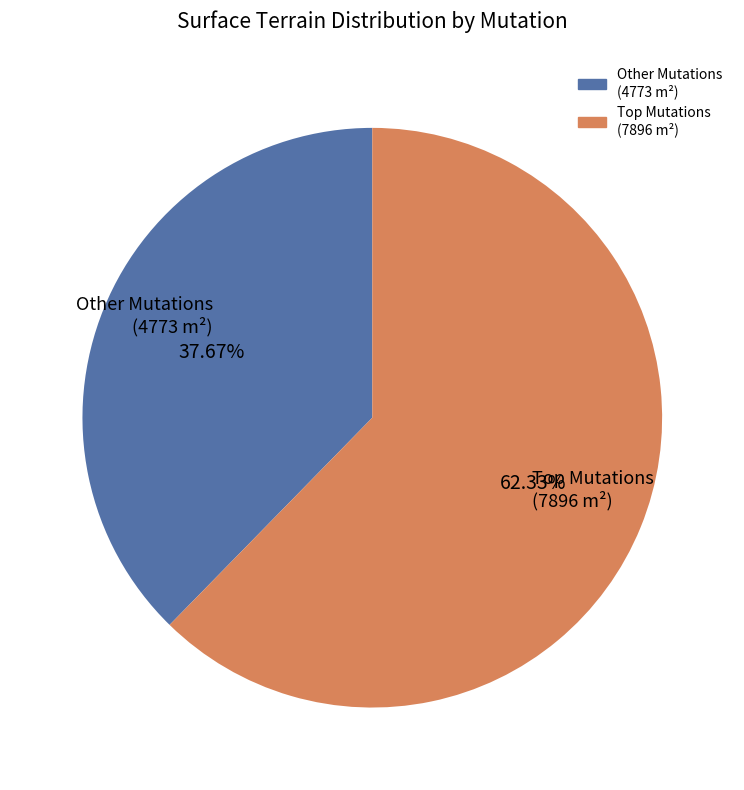

Is there any slice that represents more than half of the pie?

Yes